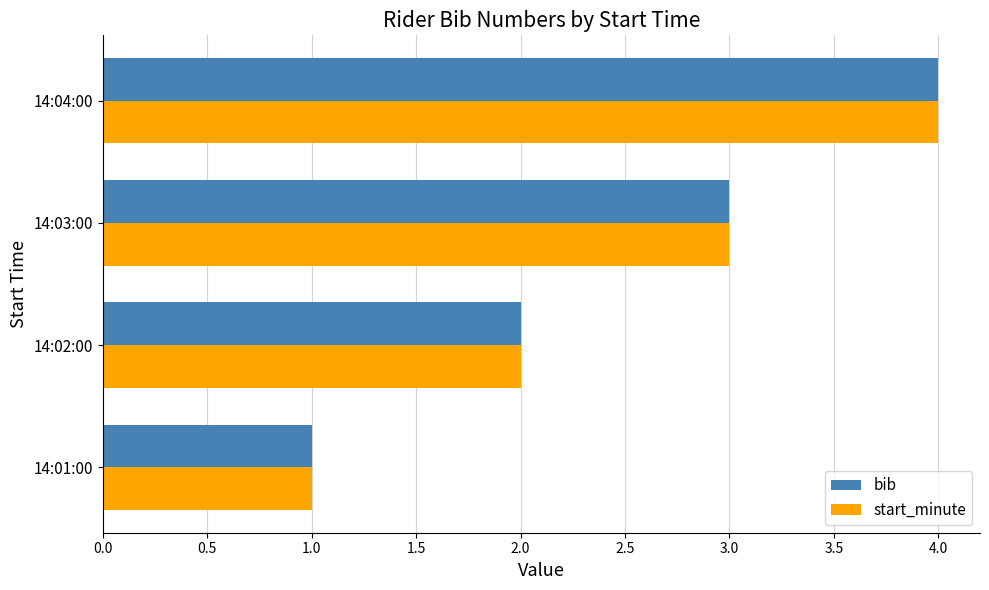

What is the sum of all bib values?

10